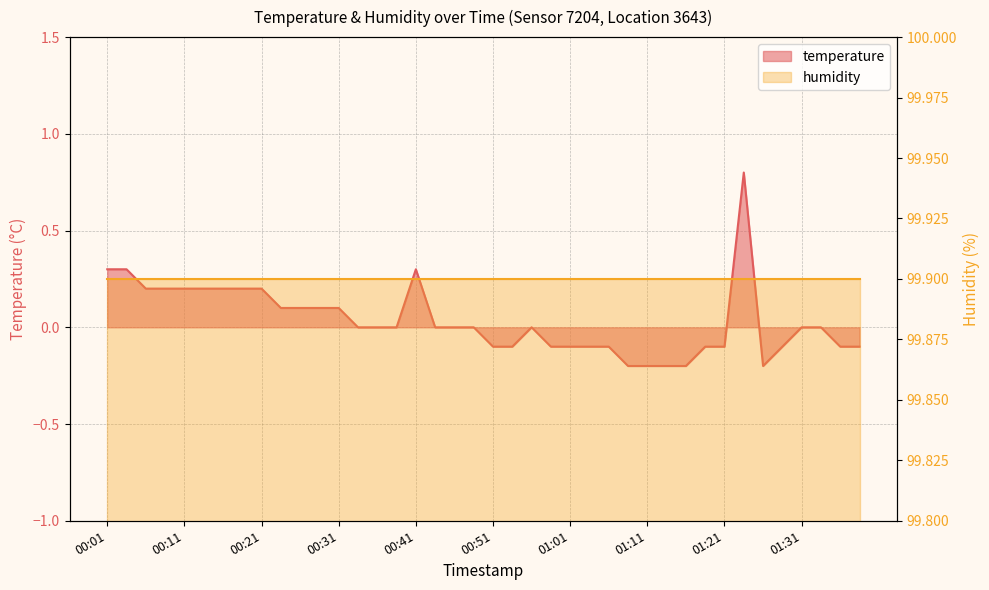

What is the label of the 12th point from the left?

00:29